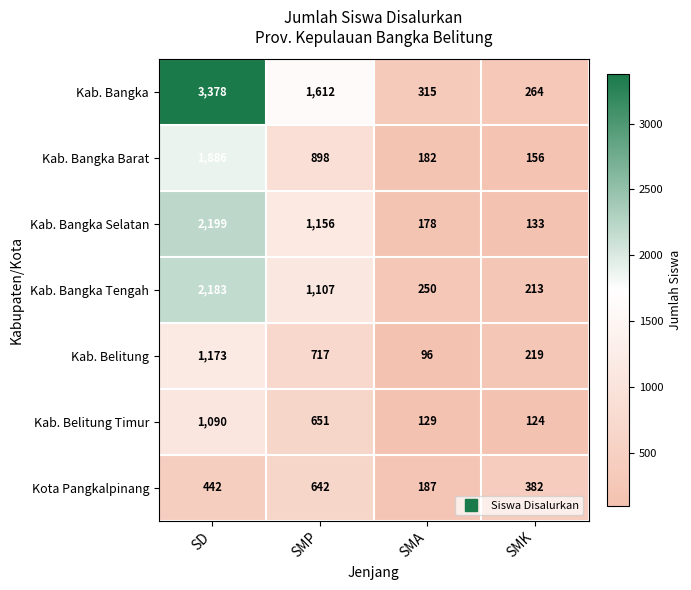

Which category has the lowest value across all series?

SMA